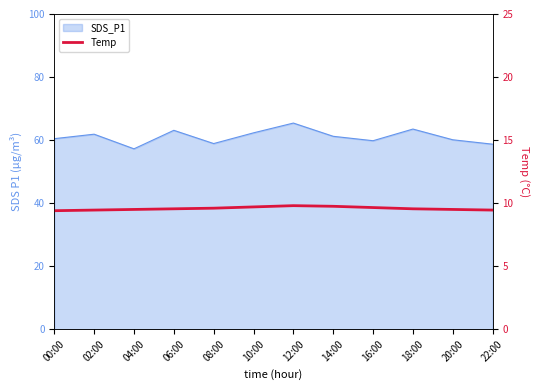

What is the sum of all values?

114.9